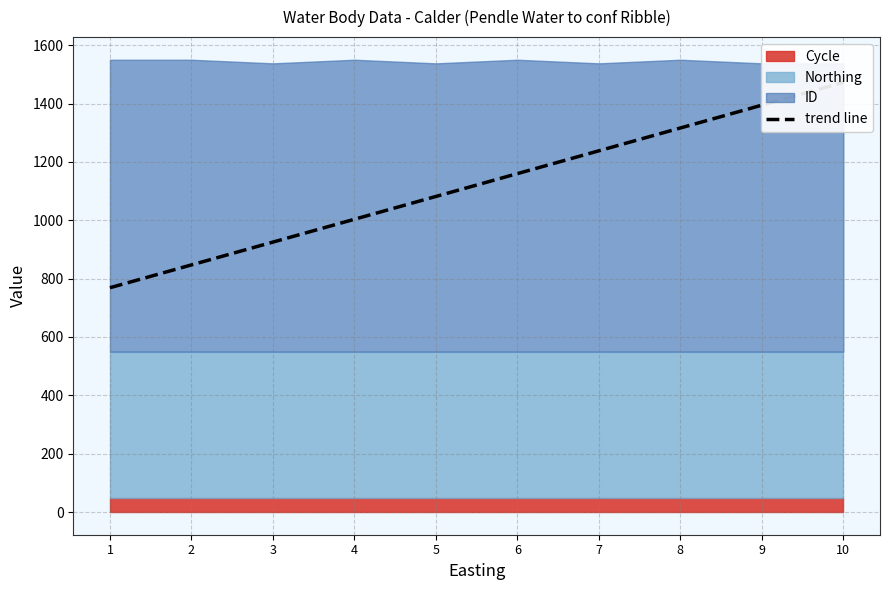

At which label does the data first exceed 1159?

6